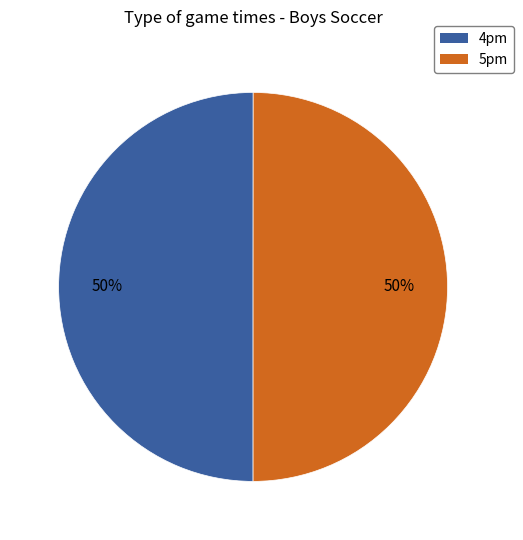

To the nearest percent, what portion does 4pm represent?

50%